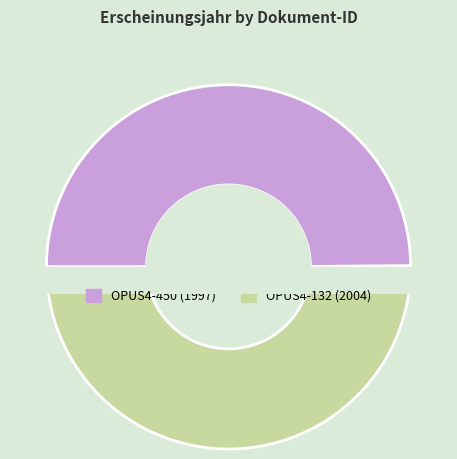

Which category has the biggest portion of the pie?

OPUS4-132